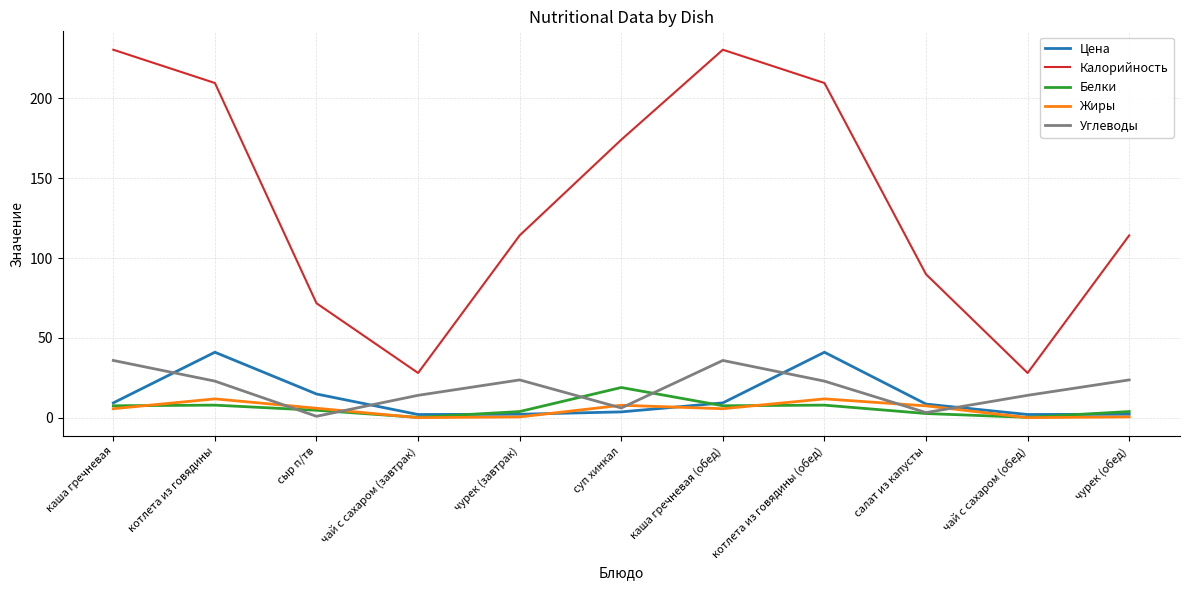

What is the average value of the Белки series?

5.9